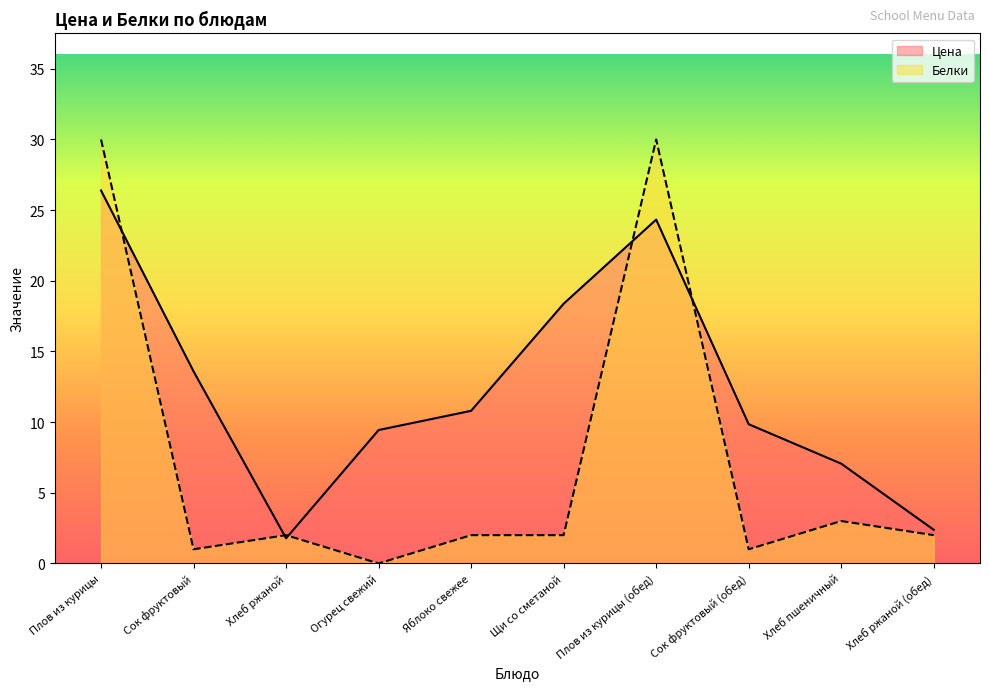

Reading left to right, transcribe all the data shown in this chart.

Цена: Плов из курицы=26.4	Сок фруктовый=13.6	Хлеб ржаной=1.8	Огурец свежий=9.4	Яблоко свежее=10.8	Щи со сметаной=18.4	Плов из курицы (обед)=24.3	Сок фруктовый (обед)=9.8	Хлеб пшеничный=7.1	Хлеб ржаной (обед)=2.4
Белки: Плов из курицы=30.0	Сок фруктовый=1.0	Хлеб ржаной=2.0	Огурец свежий=0.0	Яблоко свежее=2.0	Щи со сметаной=2.0	Плов из курицы (обед)=30.0	Сок фруктовый (обед)=1.0	Хлеб пшеничный=3.0	Хлеб ржаной (обед)=2.0